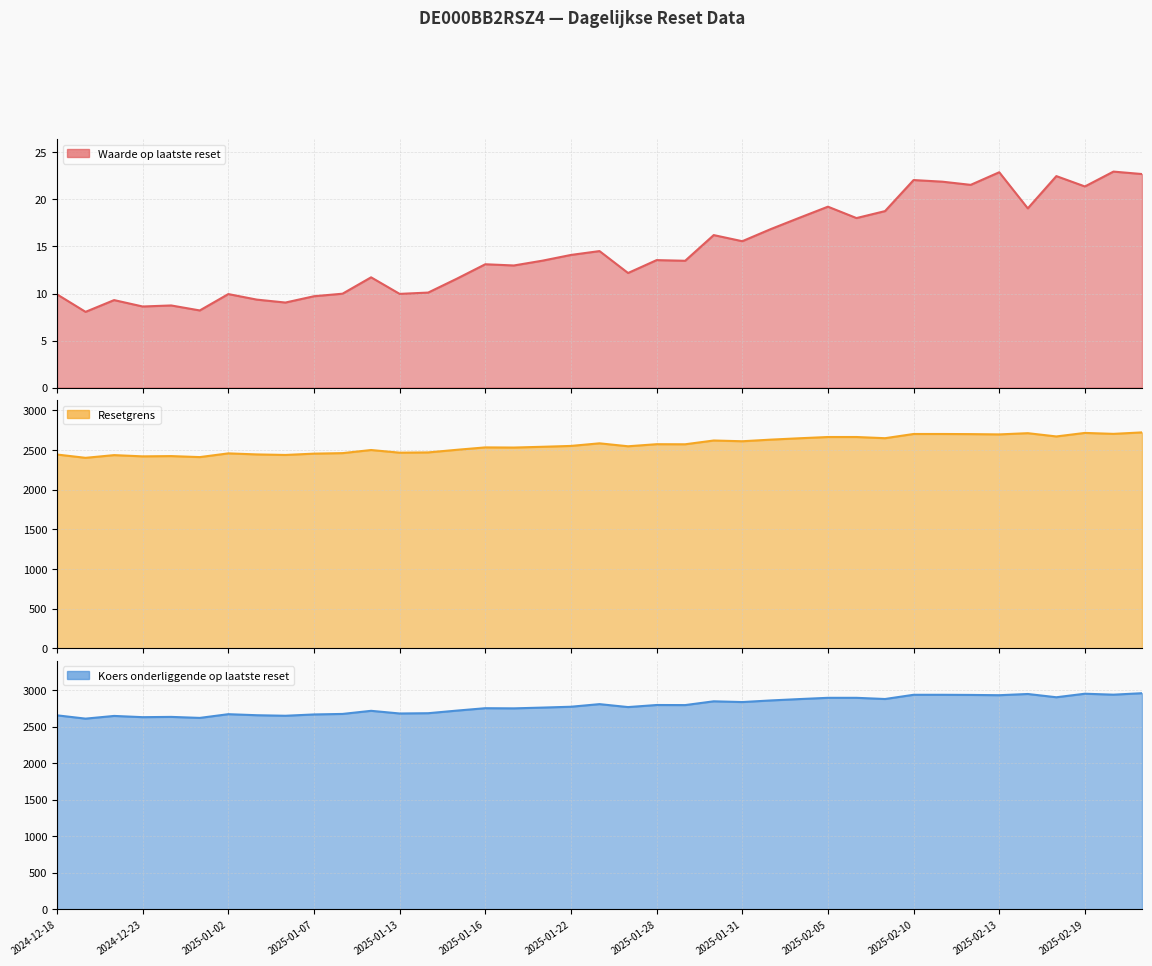

How many data points in Waarde op laatste reset are less than 13?

17